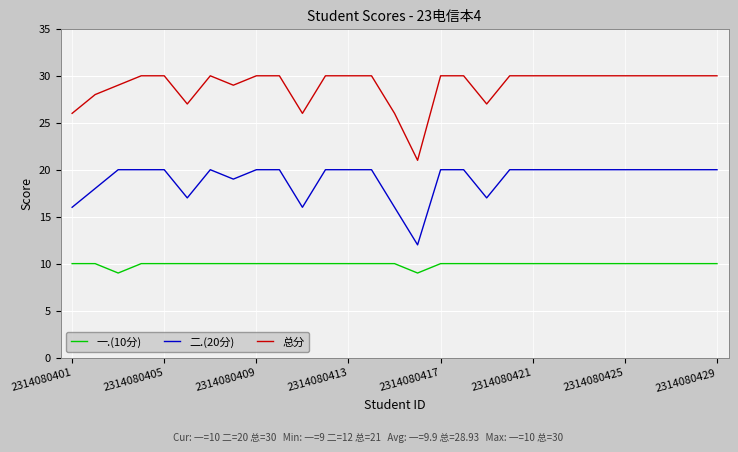

In 二.(20分), how many points are lower than both neighbors (excluding endpoints)?

5